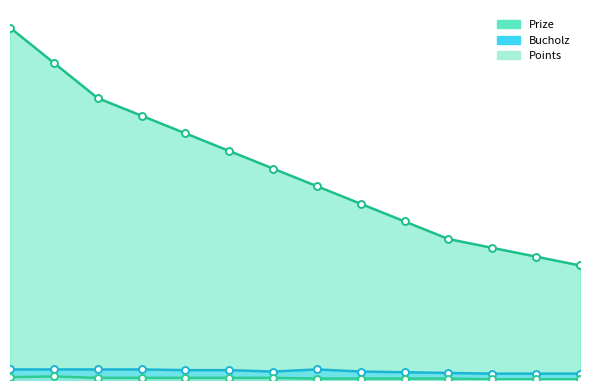

How many distinct data groups are displayed?

3